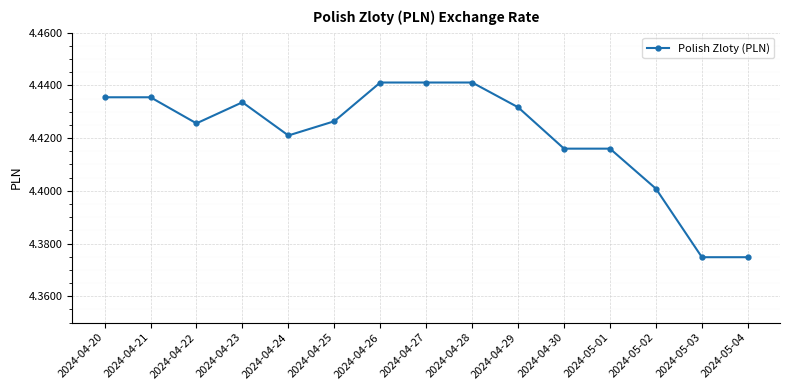

True or false: there are more than 0 points higher than both neighbors.

True